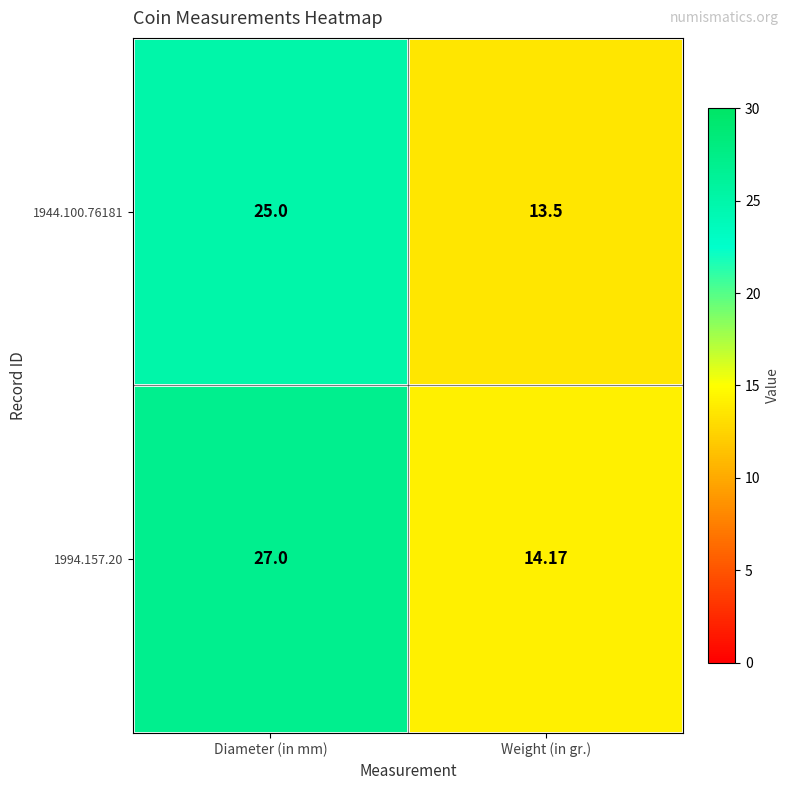

How many series are shown in this chart?

2